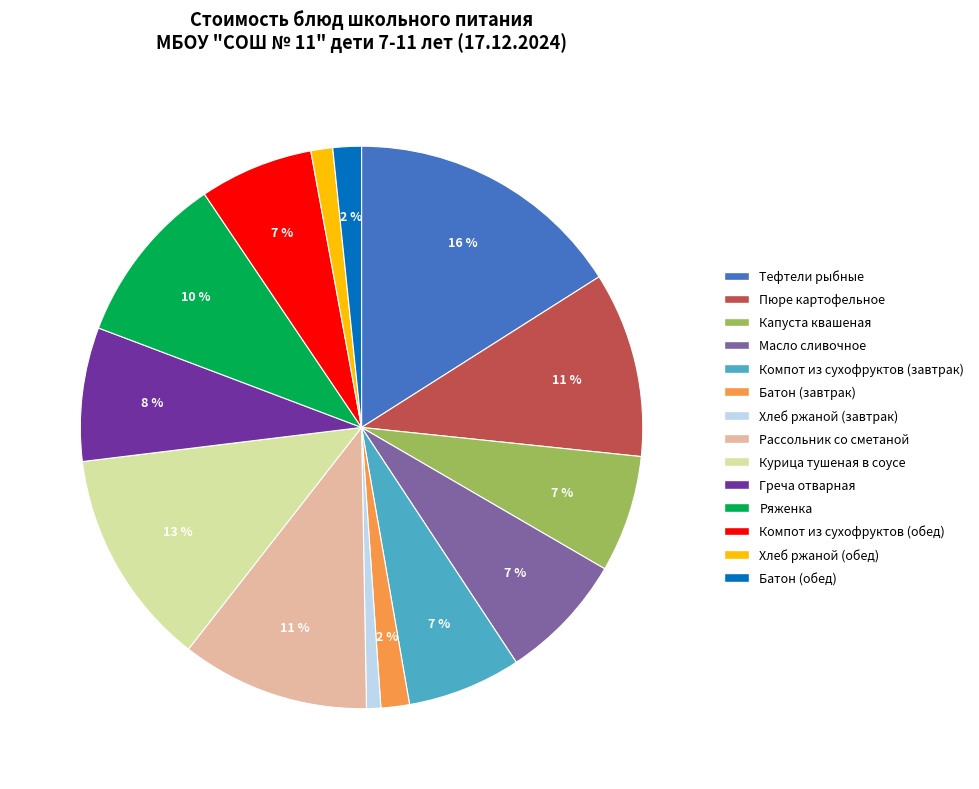

Which category has the biggest portion of the pie?

Тефтели рыбные